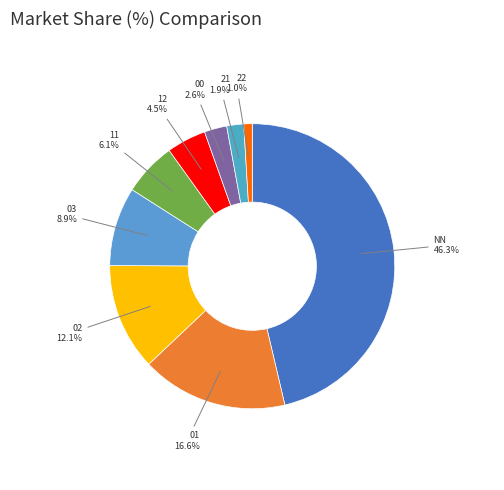

Count the number of slices in the pie.

9